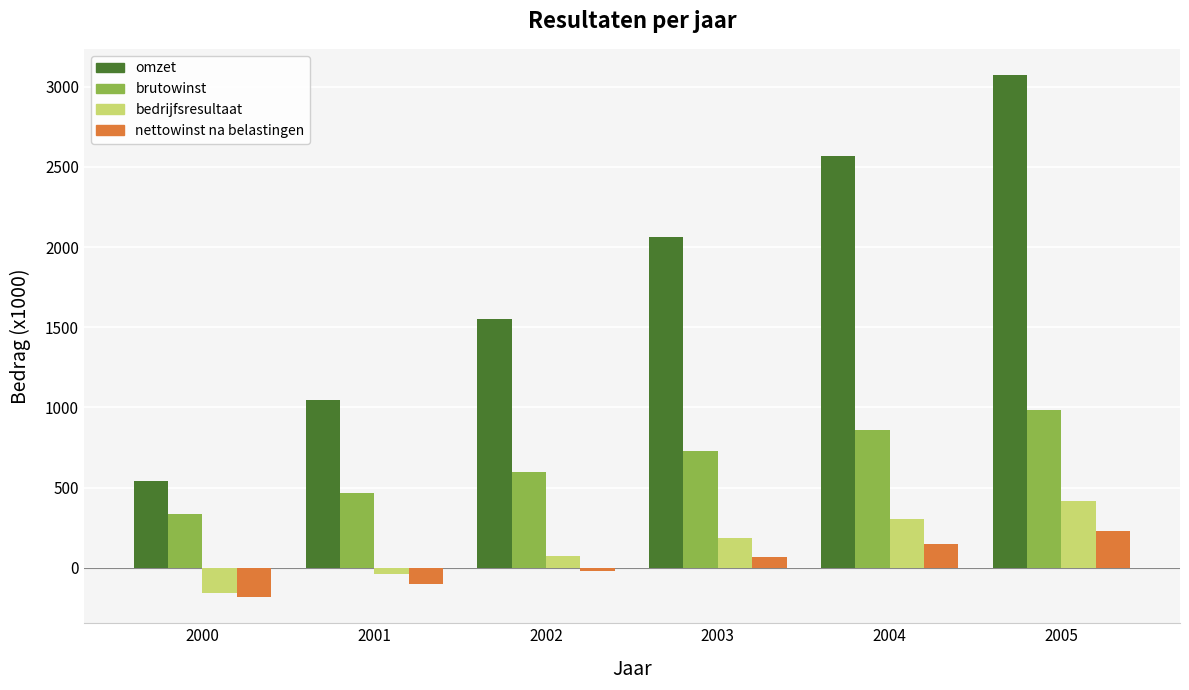

Which label corresponds to the smallest value in the chart?

2000